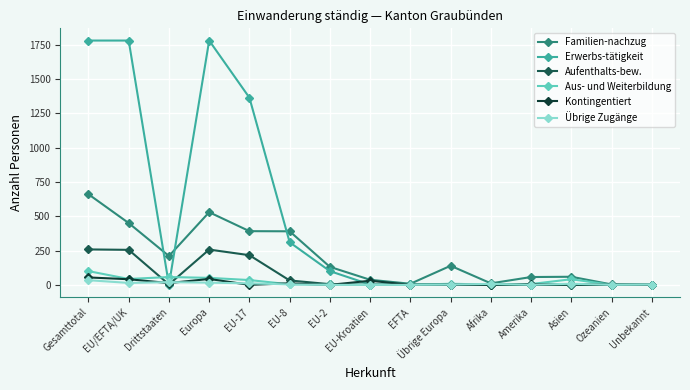

True or false: Aufenthalts-bew. has more than 0 interior local peaks.

True